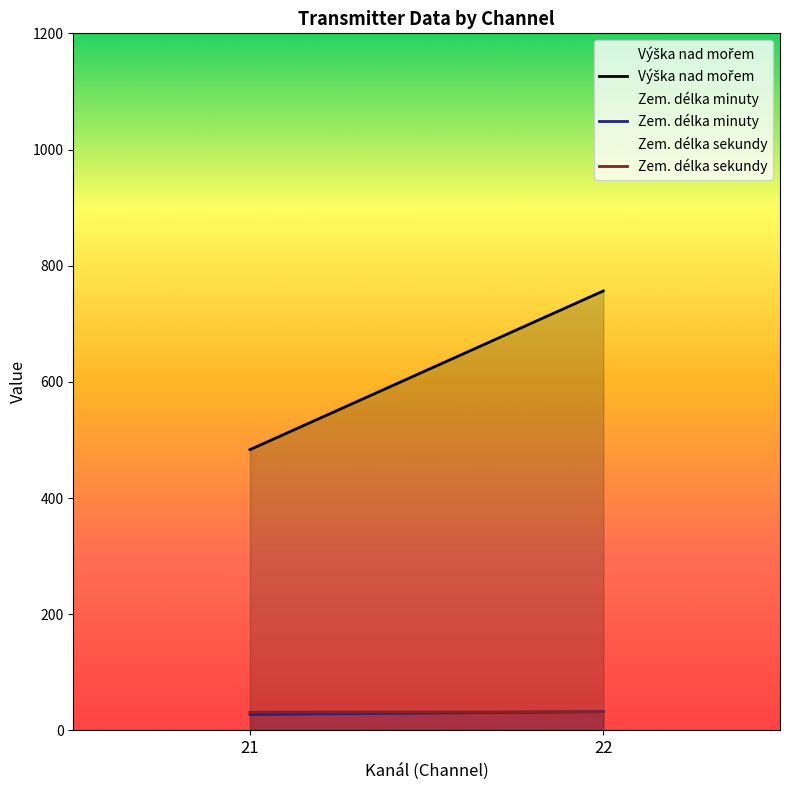

What is the lowest value of the Výška nad mořem series?

483.4